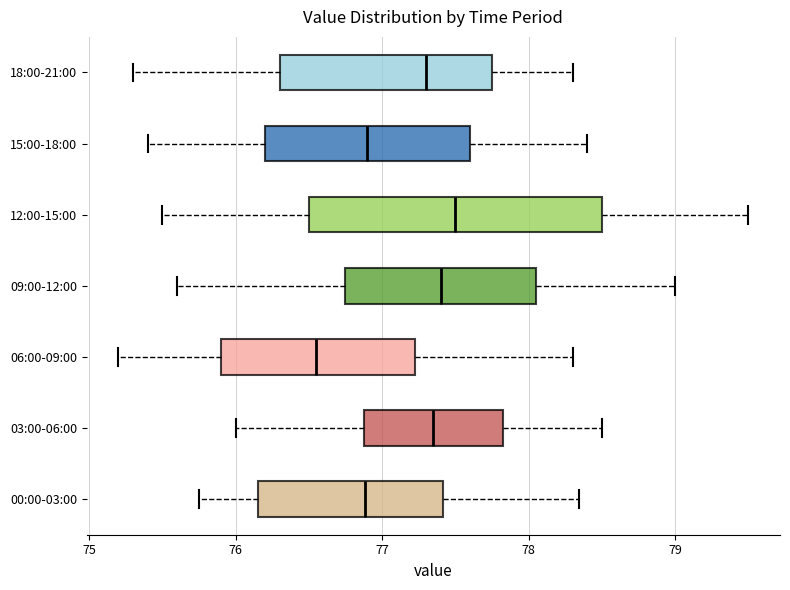

Comparing the boxes themselves (not the whiskers), which one is the widest?

12:00-15:00